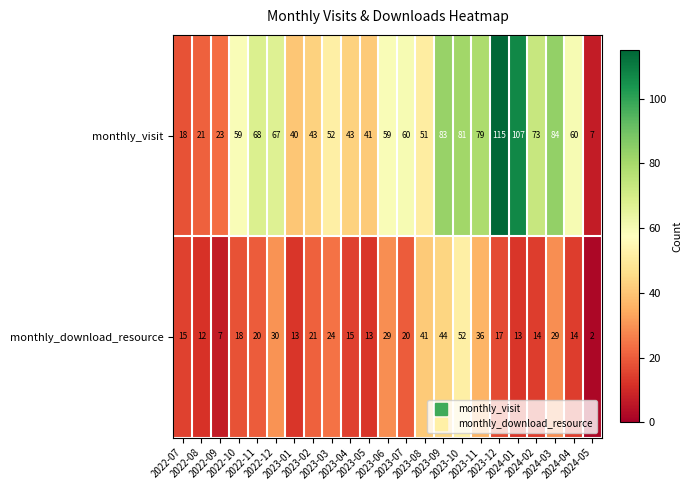

Which series has the largest total across all categories?

monthly_visit